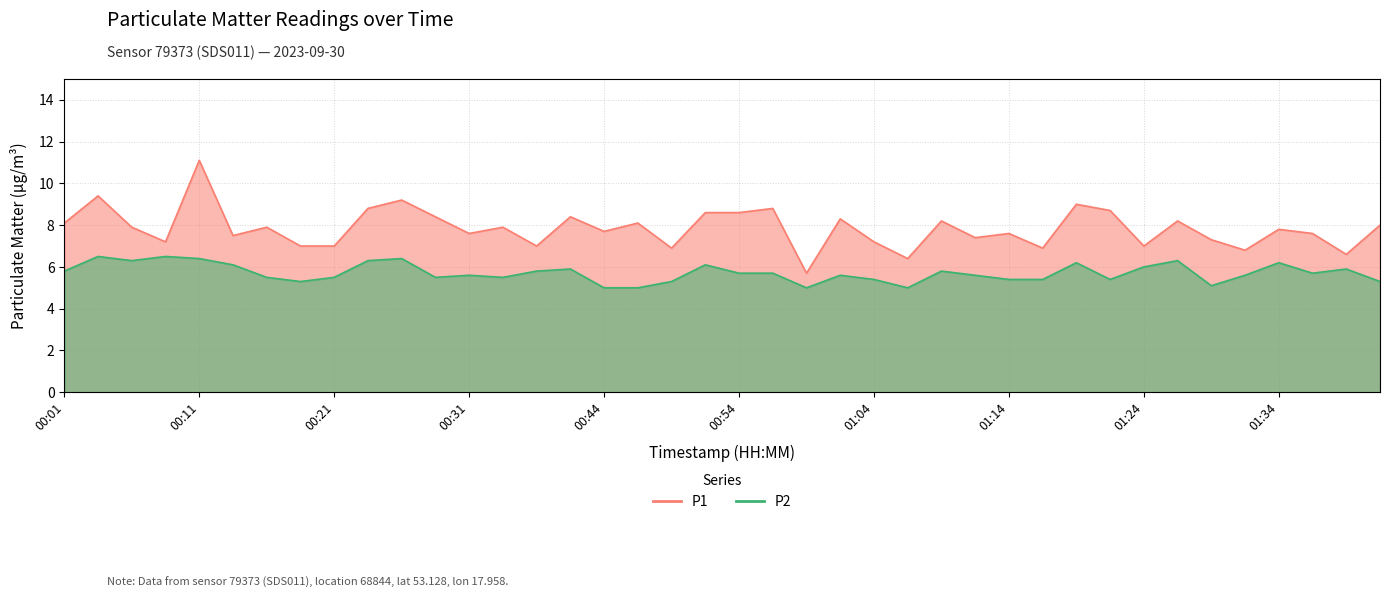

True or false: P1 has a value of 4.4 at 00:26.

False